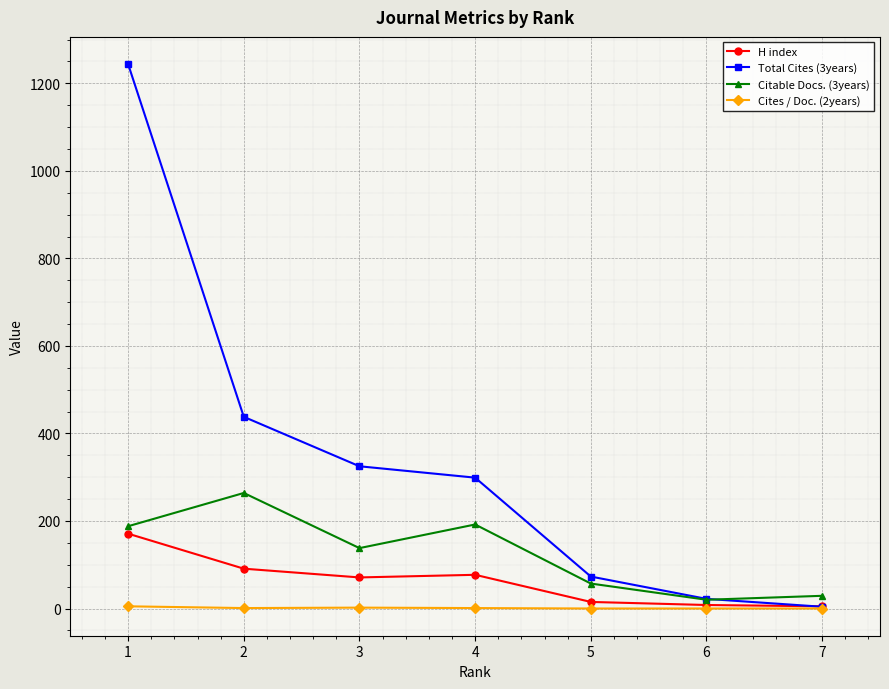

True or false: Citable Docs. (3years) has more than 1 interior local peaks.

True